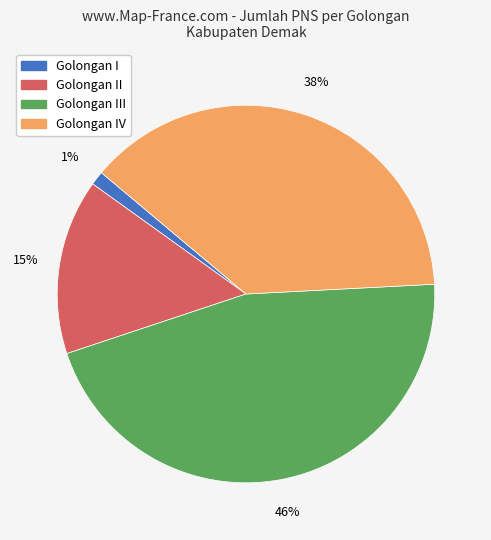

Does any single category account for the majority?

No